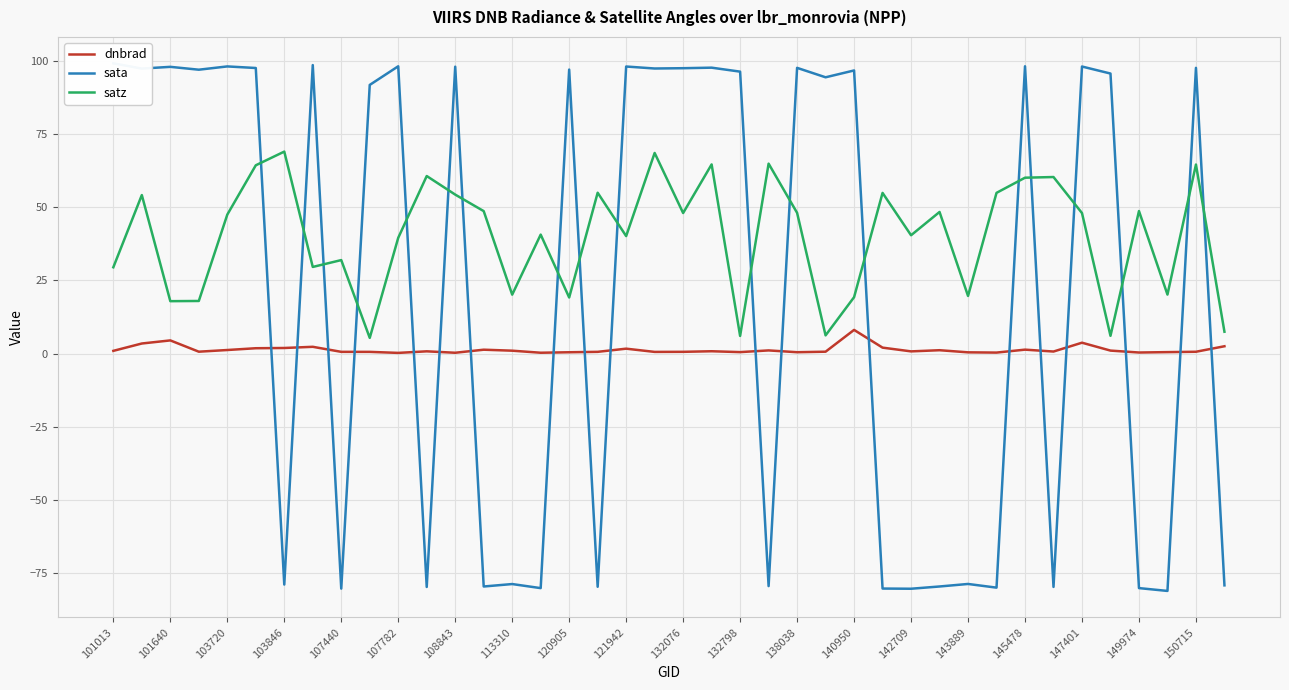

What is the maximum value for satz?

68.9